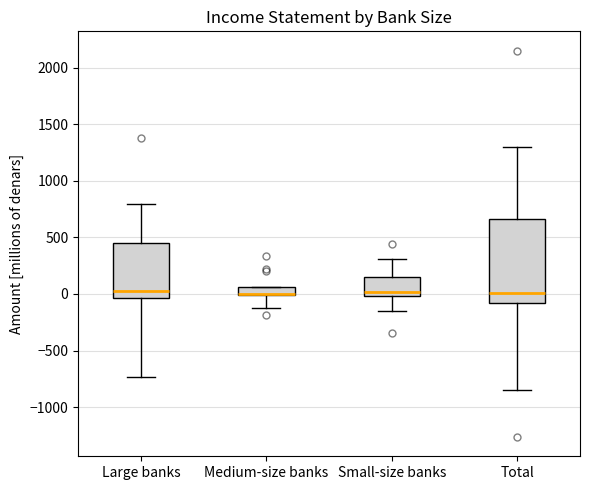

Comparing the boxes themselves (not the whiskers), which one is the tallest?

Total